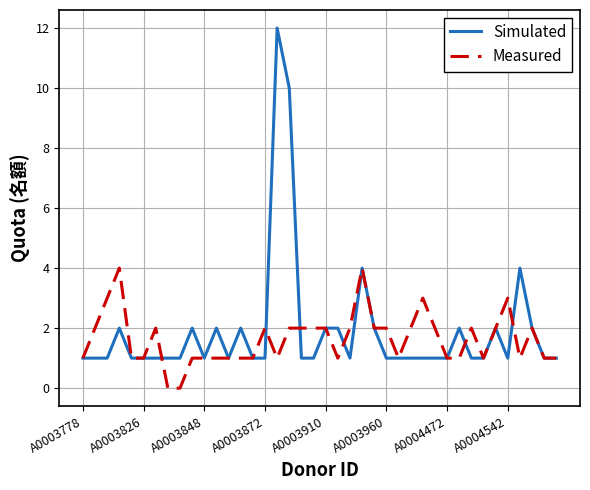

Does the chart display data point markers on the line(s)?

No